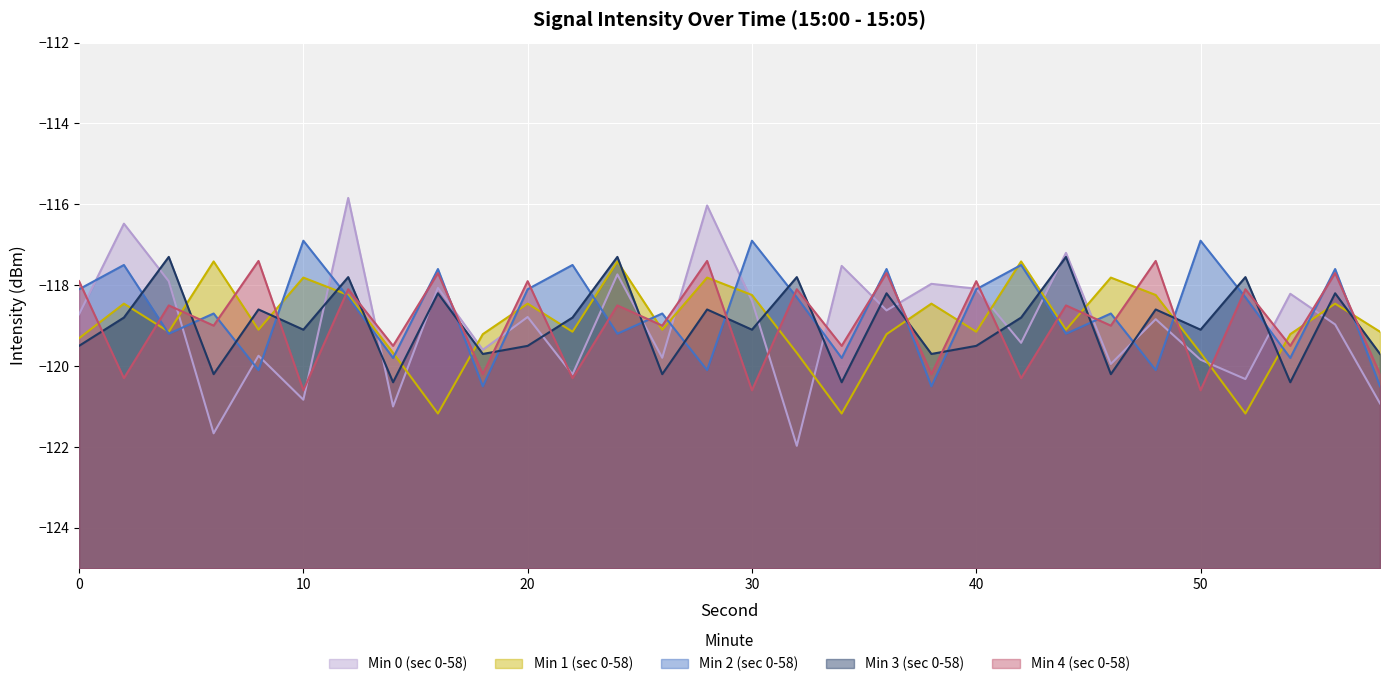

What is the spread (max minus min) of values at 42?

2.9